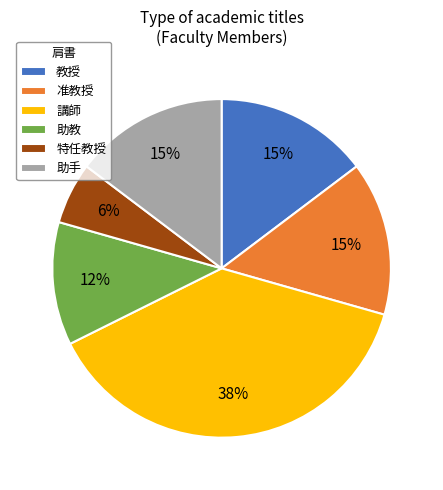

Approximately how many times larger is the value at 特任教授 compared to 教授?

0.4